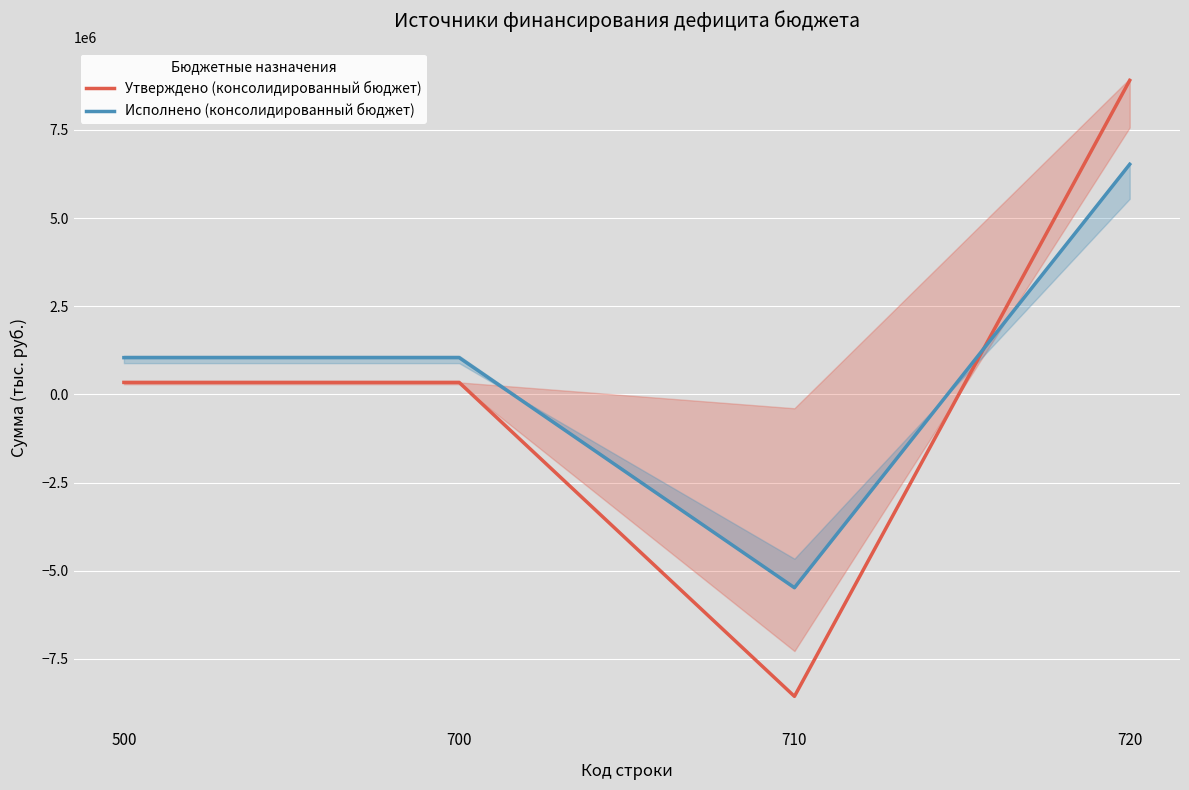

Where do Исполнено (консолидированный бюджет) and Утверждено (консолидированный бюджет) first cross each other?

710 and 720